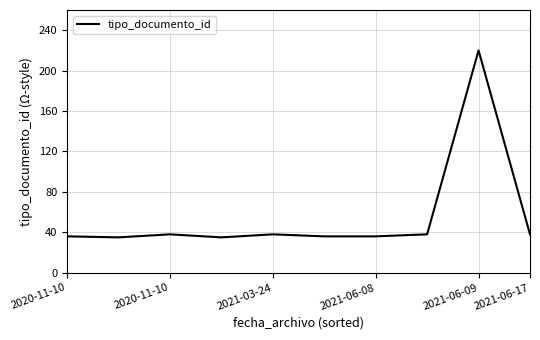

What is the difference between the maximum and second lowest values?

185